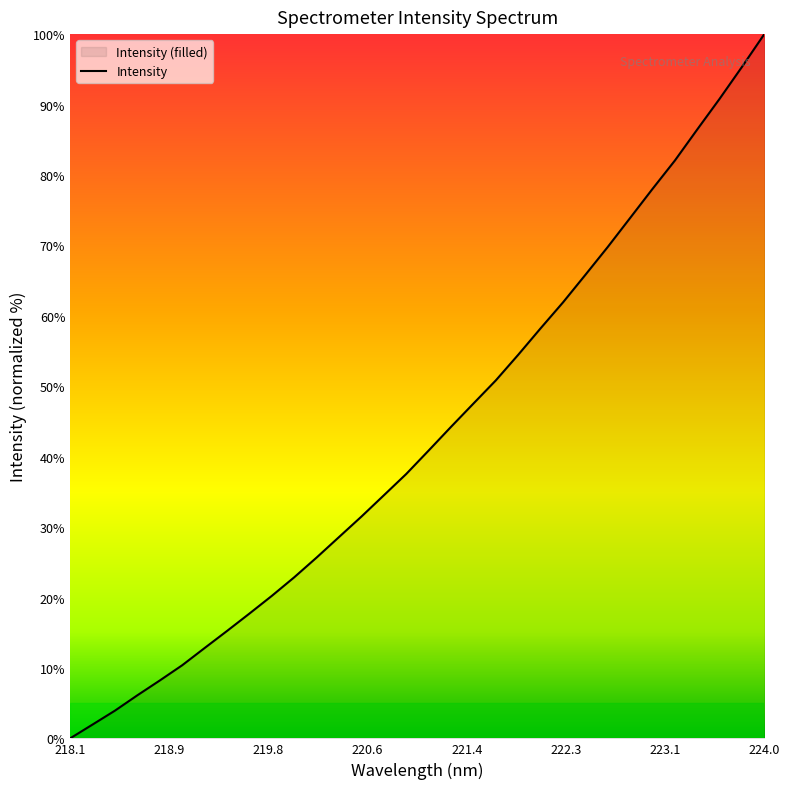

How many data points are above 40?

16